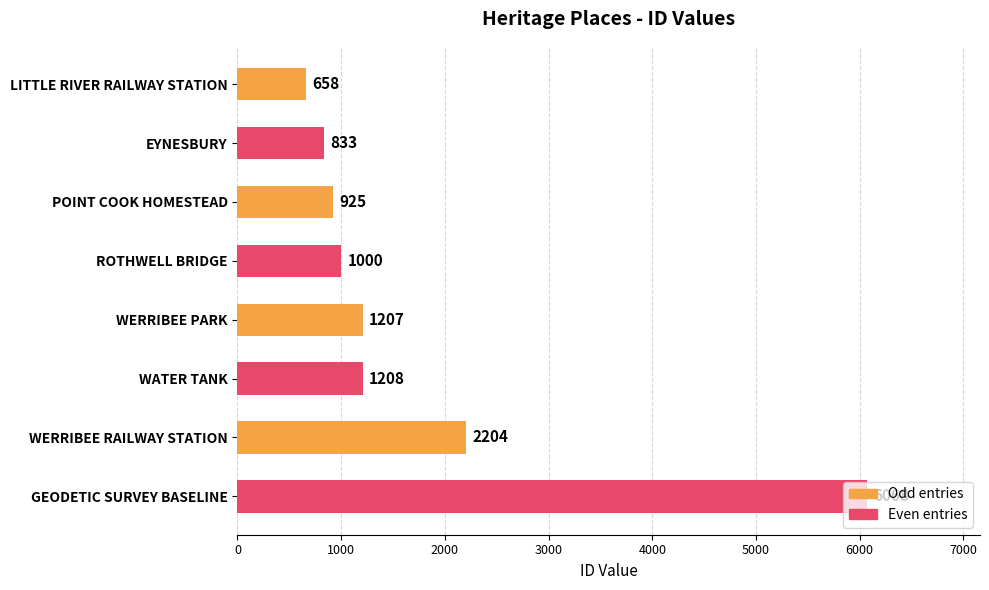

What is the difference between the maximum and minimum values?

5410